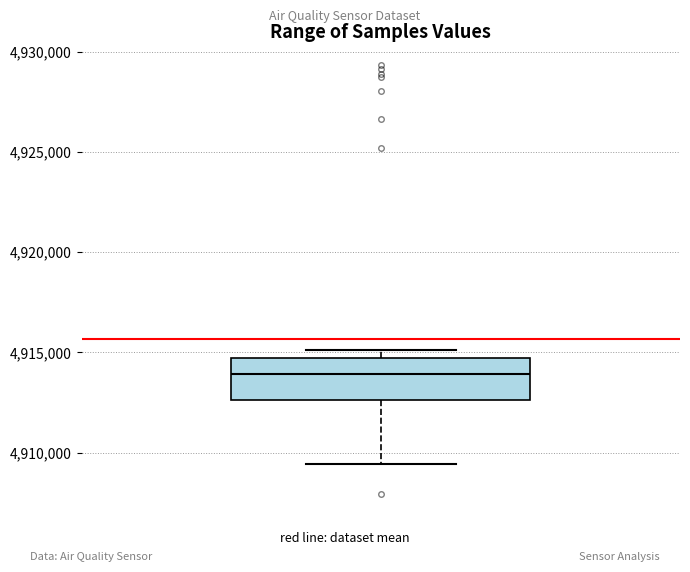

Where does the median line of the box sit on the y-axis? The values are not printed on the chart, so give them approximately, as read against the axis.

4914000